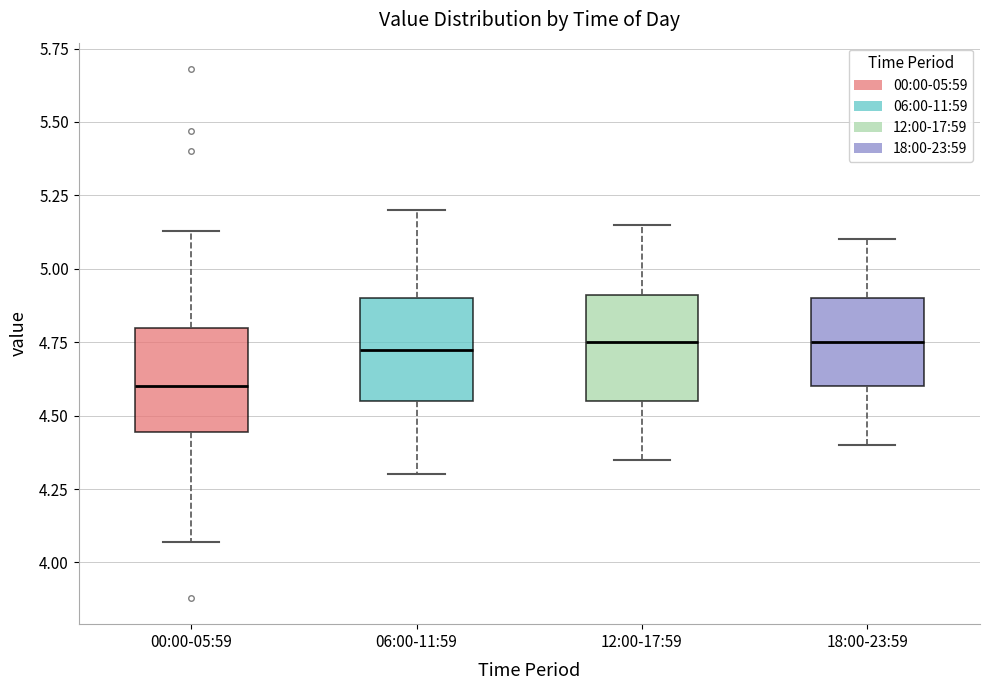

Where does the median line of the box for 18:00-23:59 sit on the y-axis? The values are not printed on the chart, so give them approximately, as read against the axis.

4.75